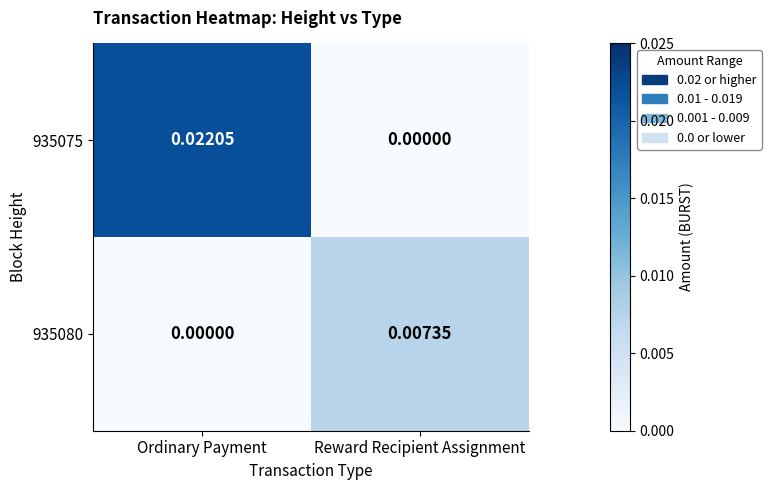

Which category has the lowest value in the 935075 series?

Reward Recipient Assignment